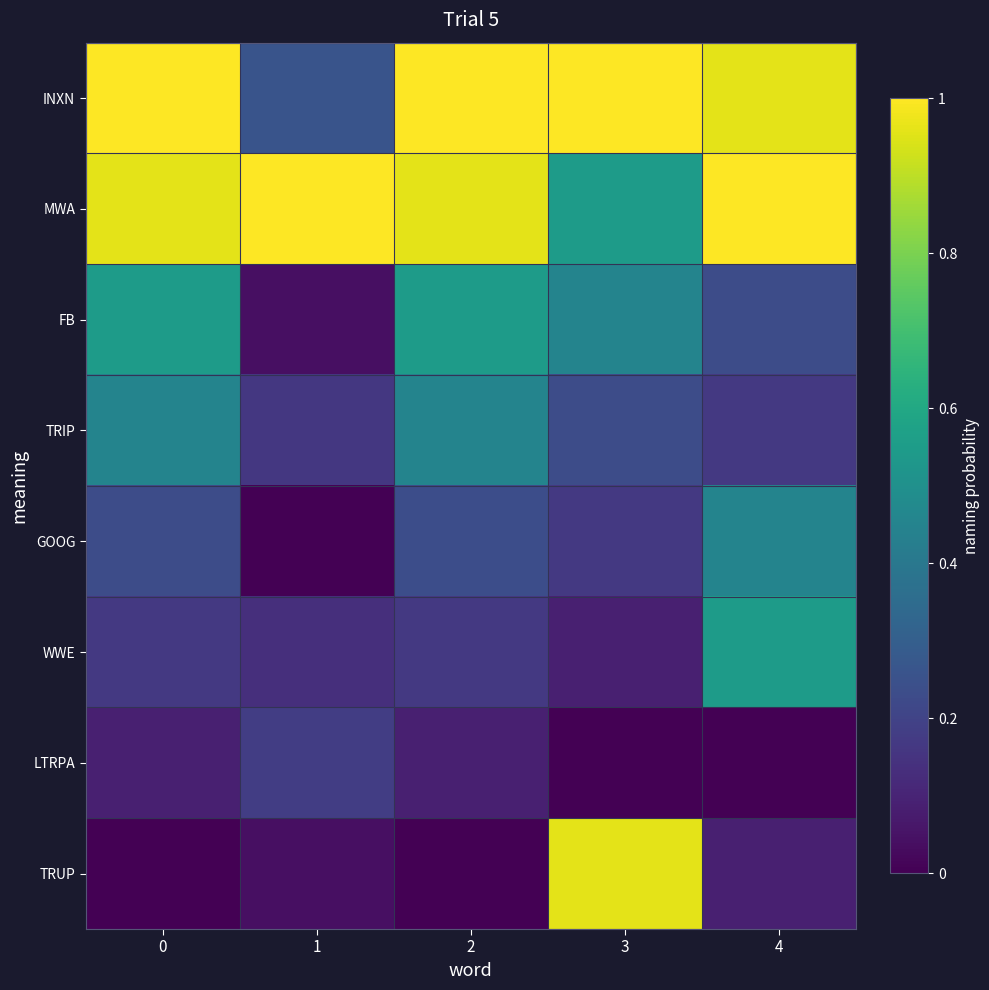

What is the spread (max minus min) of values at 1?

1.0